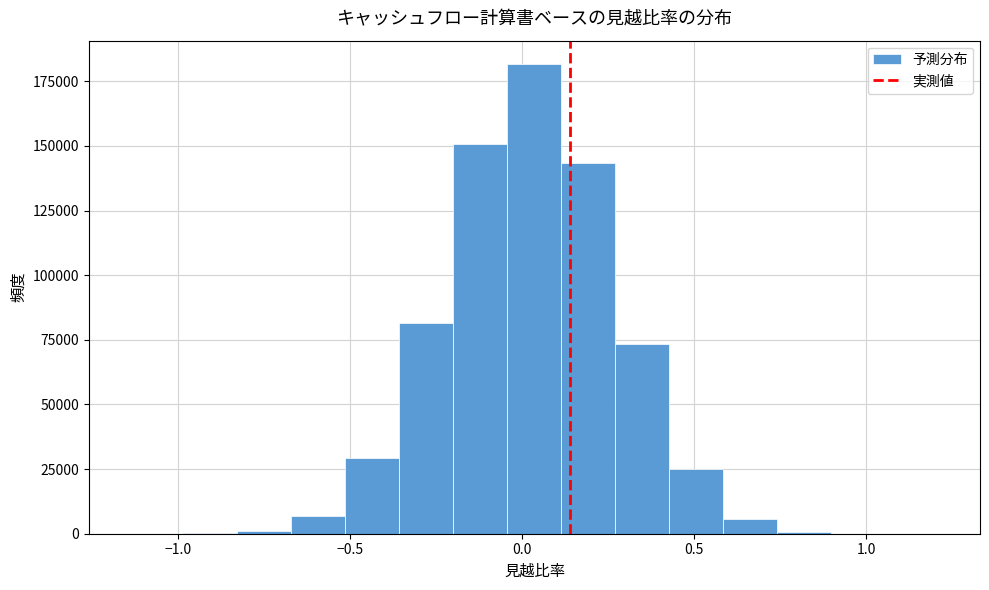

Around what value on the x-axis is the tallest bar? Give the approximate position of its centre, as read against the axis.

0.05